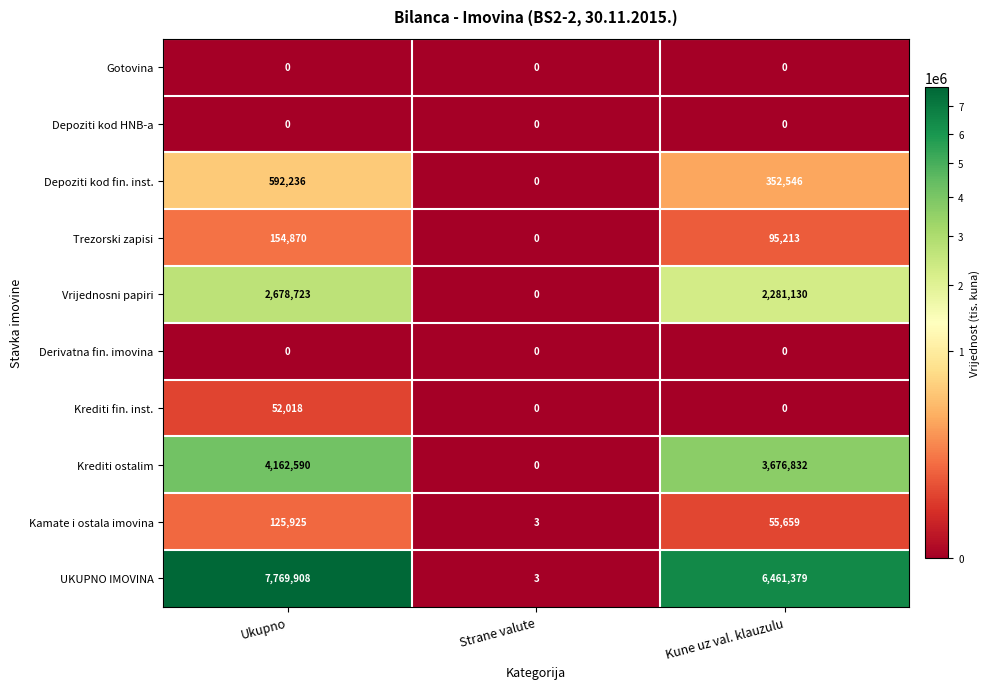

What is the greatest value displayed?

7769908